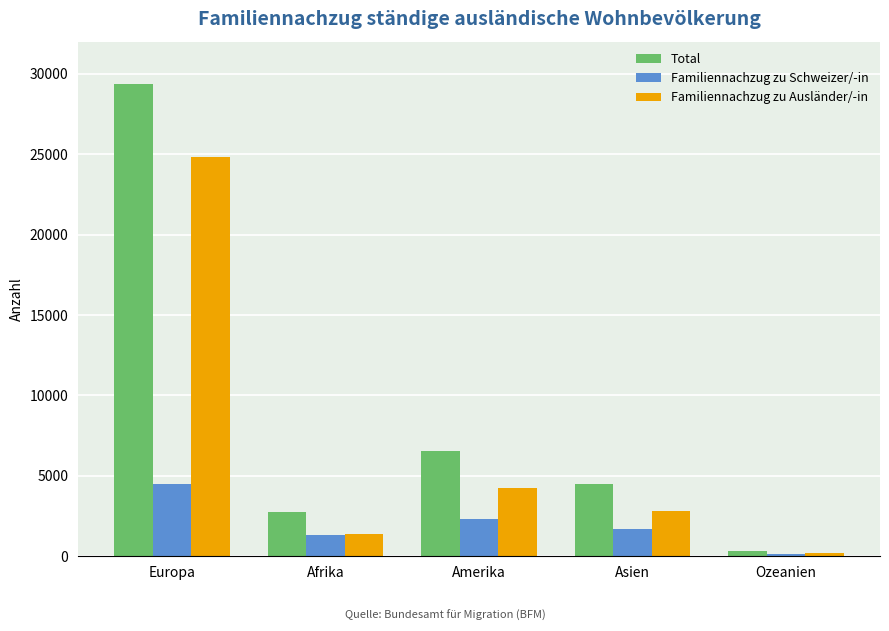

How many categories are shown in the chart?

5